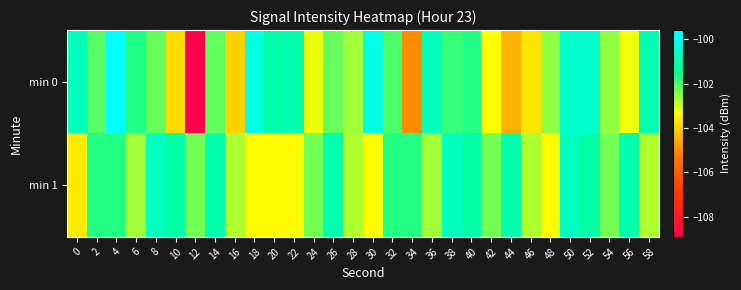

What is the greatest value displayed?

-99.6